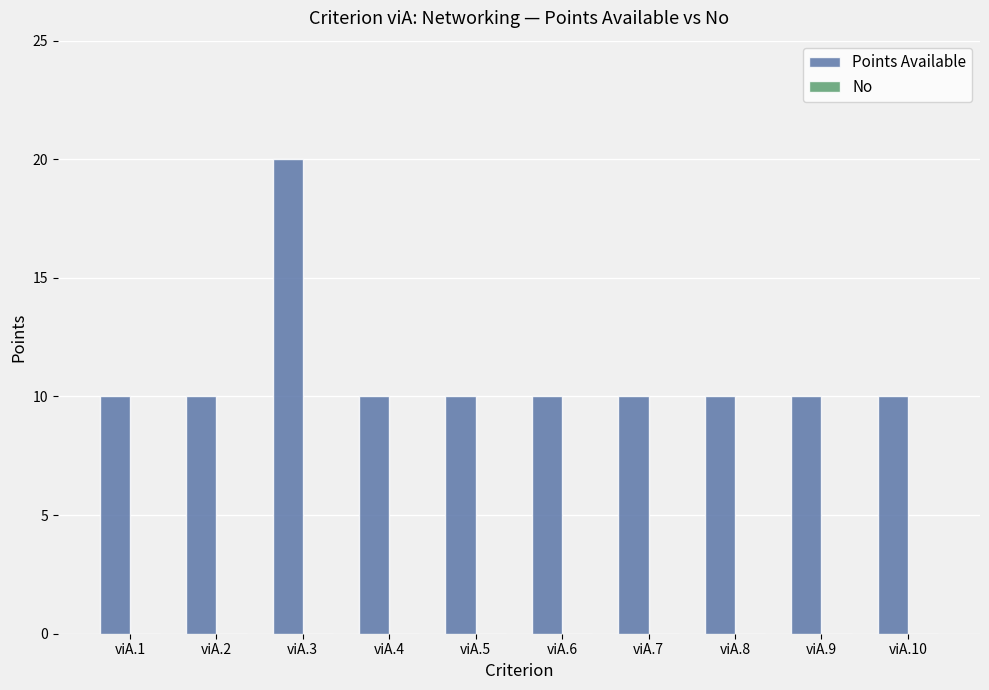

What is the value of the 4th bar from the left?

10